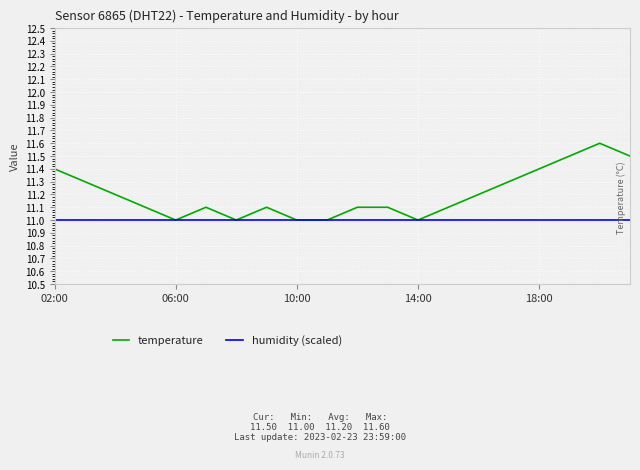

Rank the series by their maximum value, from lowest to highest.

humidity (scaled), temperature